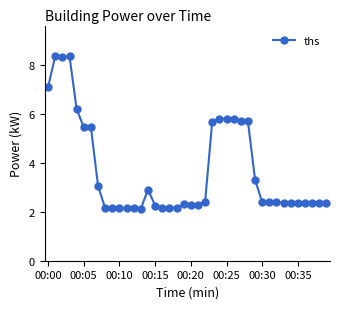

What is the maximum value shown in the chart?

8.4